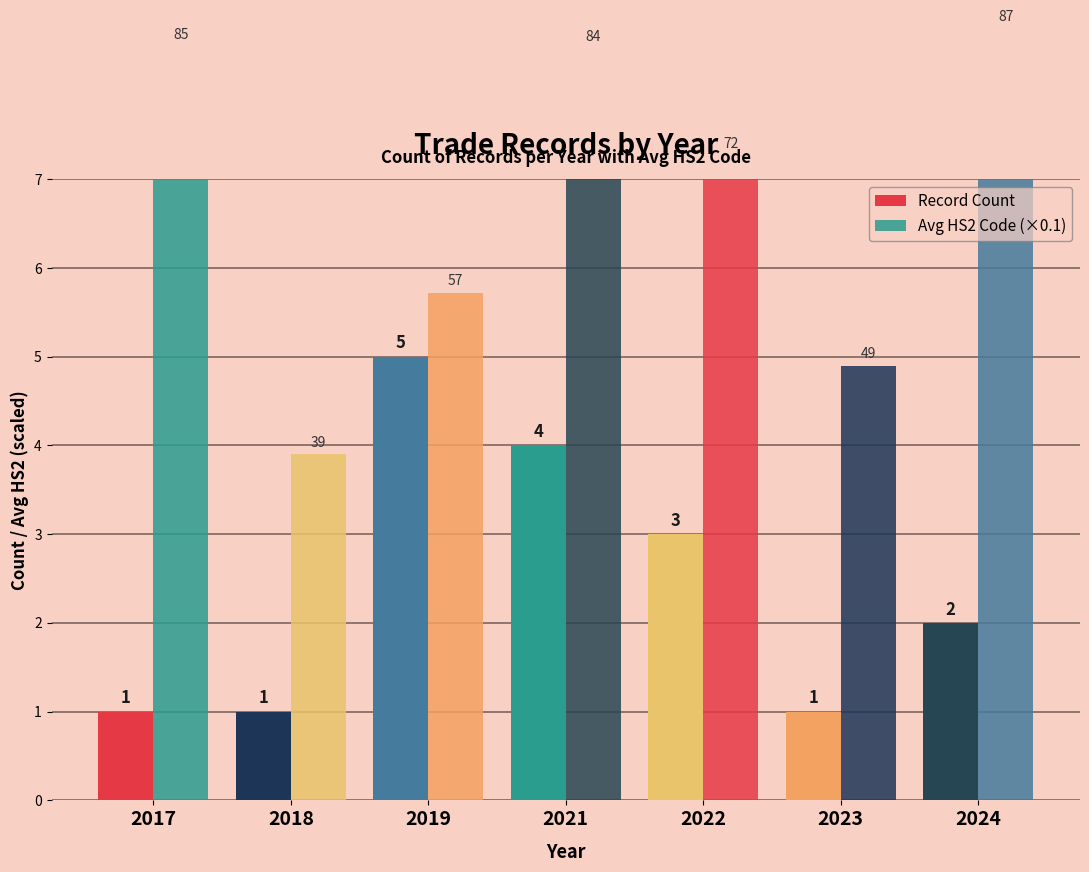

At which category is the sum across all series the highest?

2021